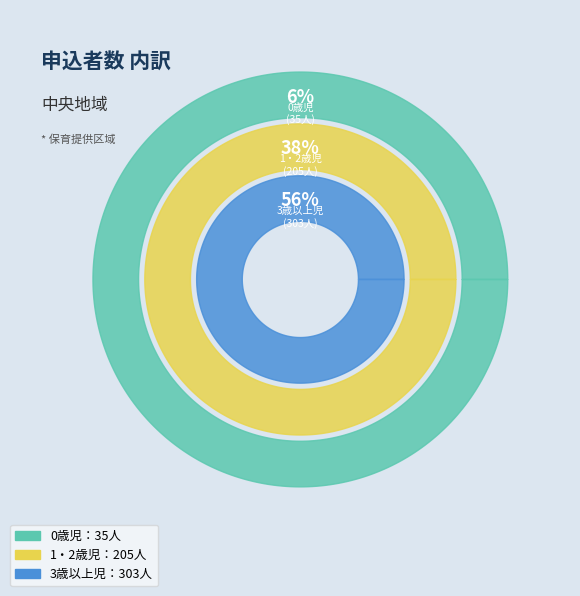

What percentage do 0歳児 and 3歳以上児 together represent?

62.2%